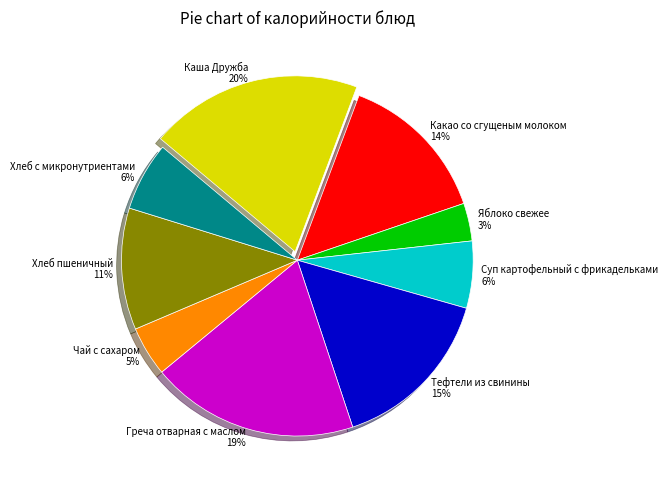

To the nearest percent, what is the difference between the Греча отварная с маслом and Суп картофельный с фрикадельками slice percentages?

13%